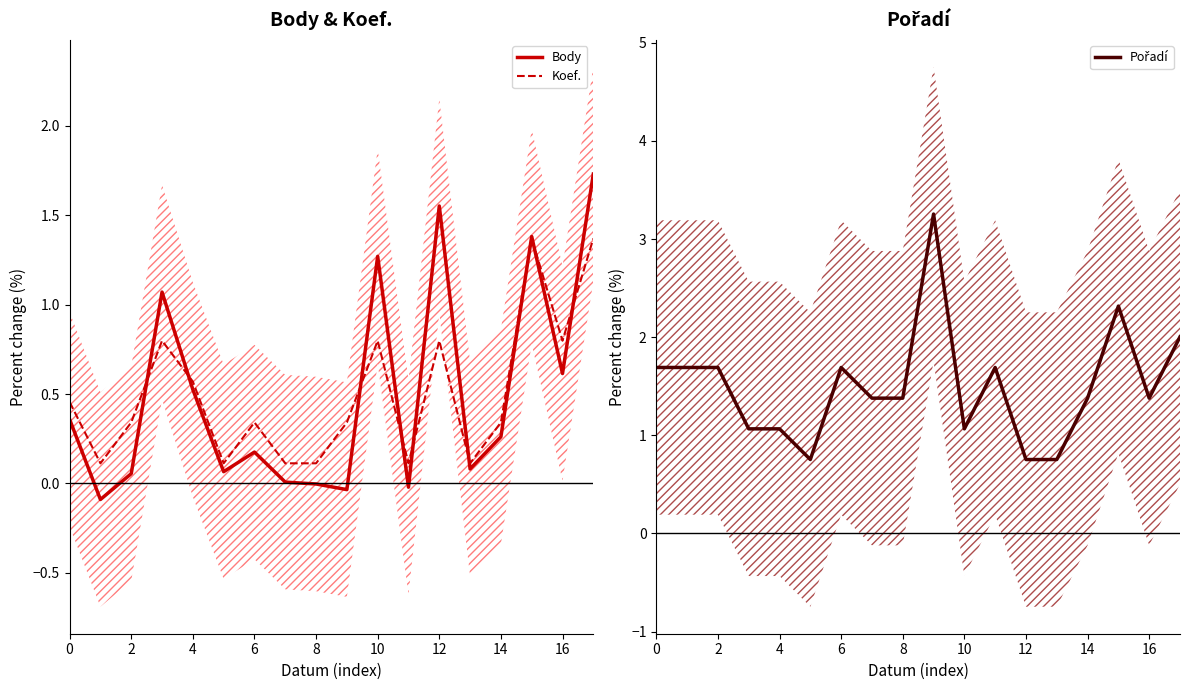

The value of Koef. at 6 is 0.1. True or false?

False